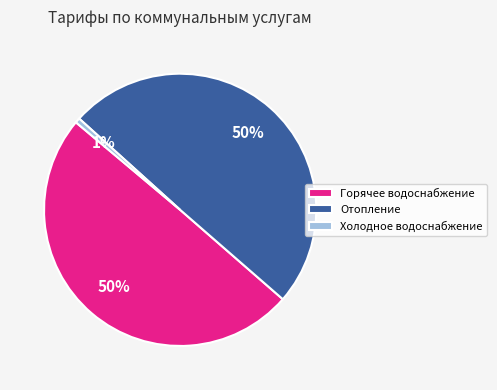

Is the sum of Горячее водоснабжение and Отопление greater than half?

Yes